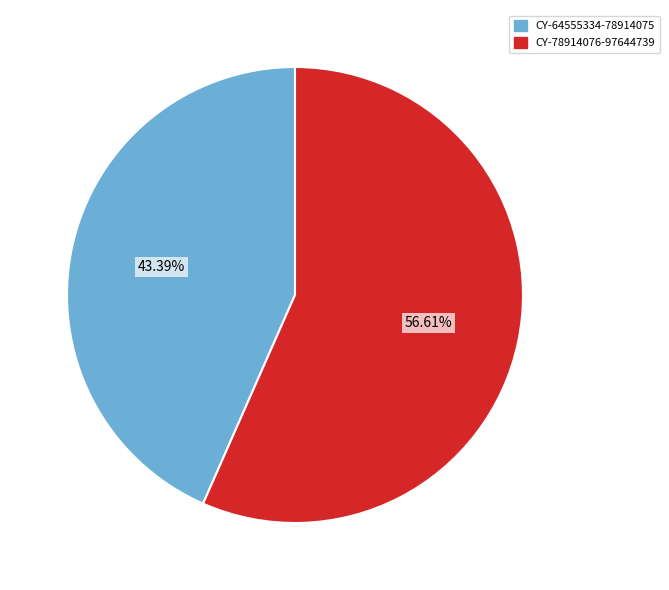

Count the number of slices in the pie.

2